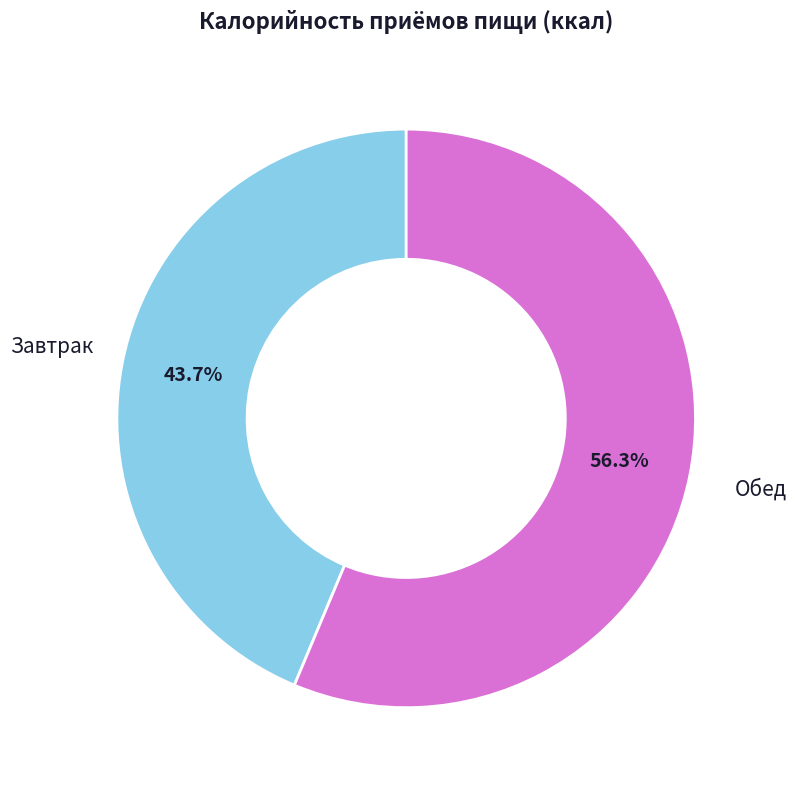

What is the ratio of the value at Завтрак to the value at Обед?

0.8